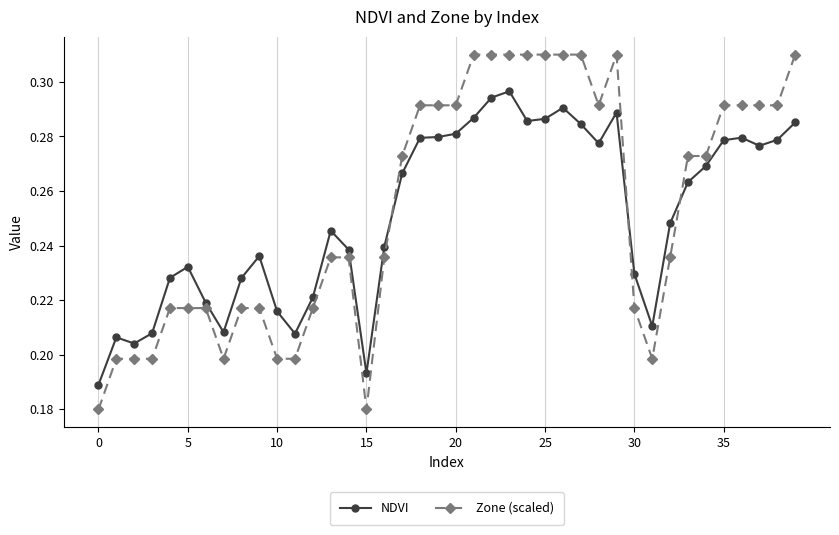

What is the sum of all NDVI values?

10.0